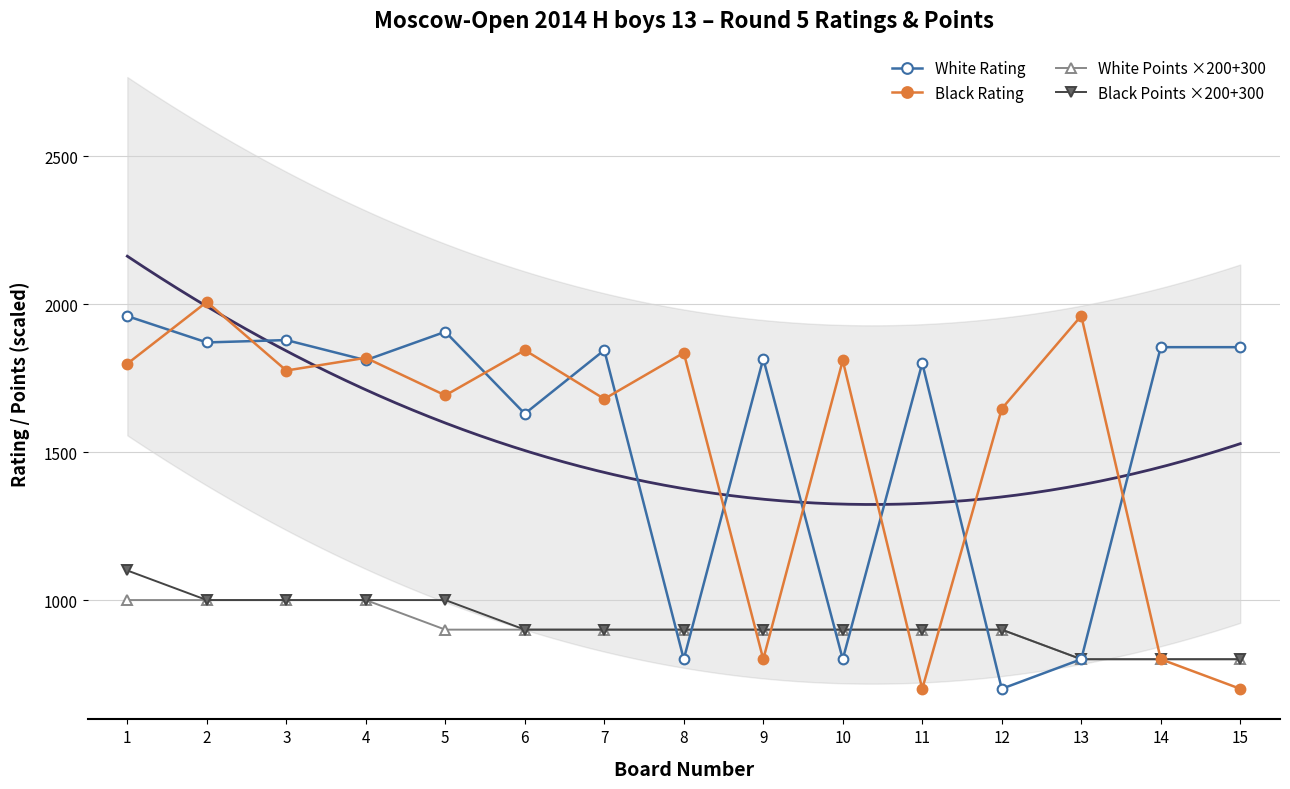

Count the Black Points ×200+300 values in the range 900 to 1000.

11